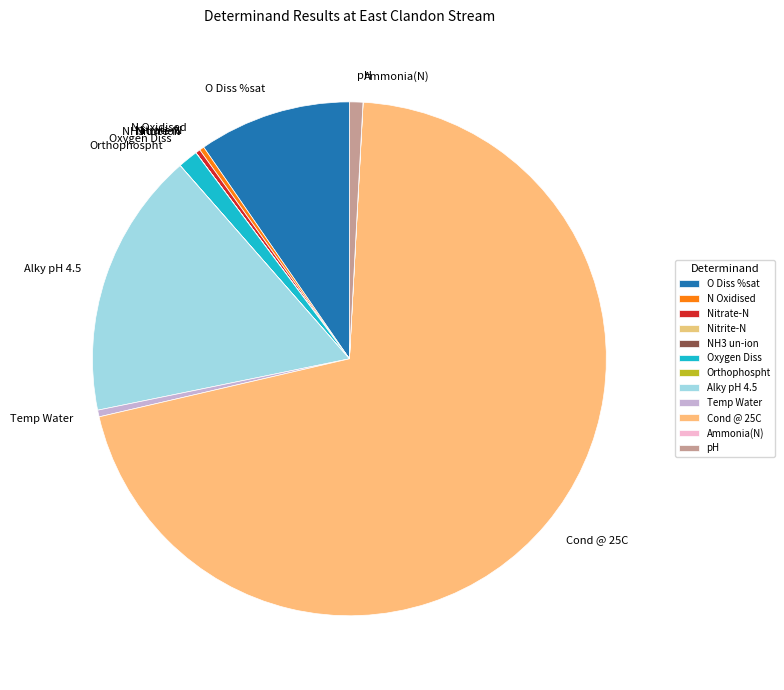

Is it true that Cond @ 25C is 71% of the pie?

True